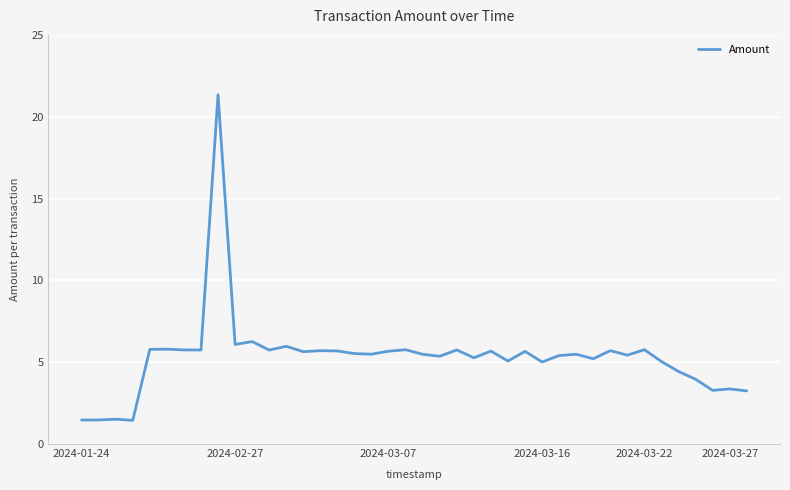

What is the difference between the maximum and minimum values?

19.9